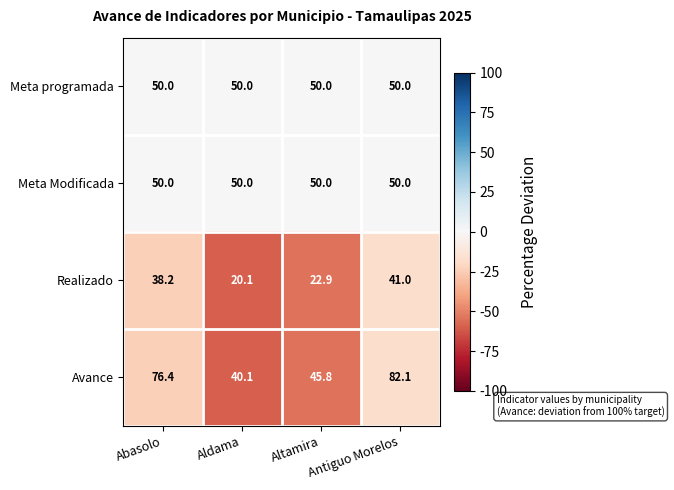

Which series has the largest range (max minus min)?

Avance